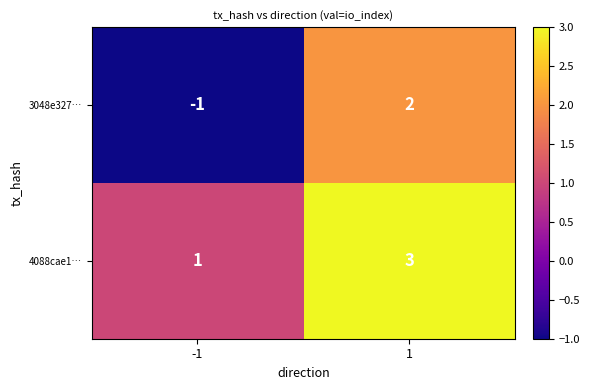

Reading right to left, list all the values displayed in this chart.

3048e327…: 1=2	-1=-1
4088cae1…: 1=3	-1=1